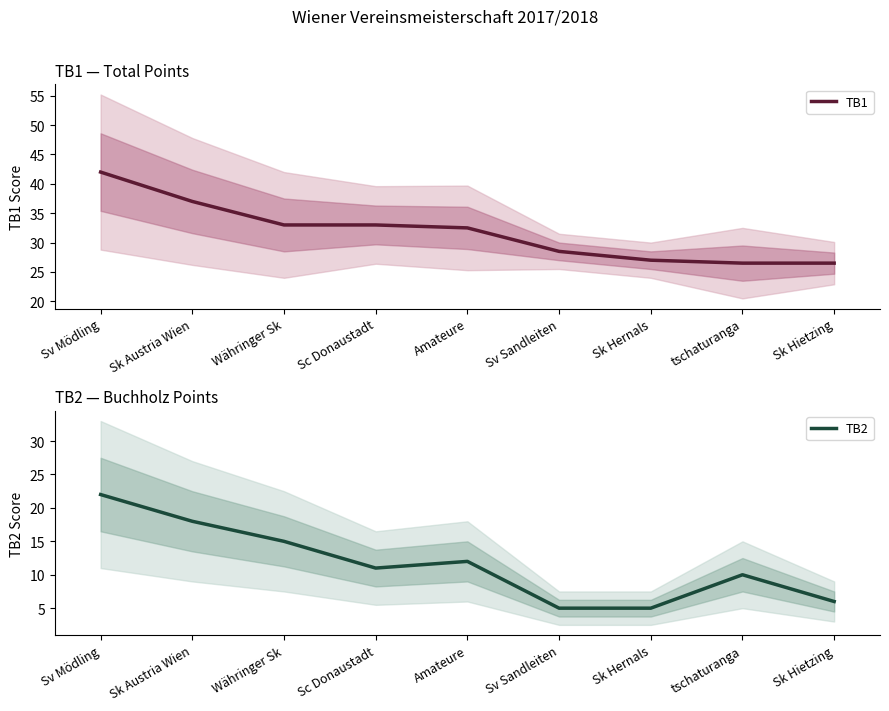

The TB2 series shows 9.7 at Sk Austria Wien. True or false?

False